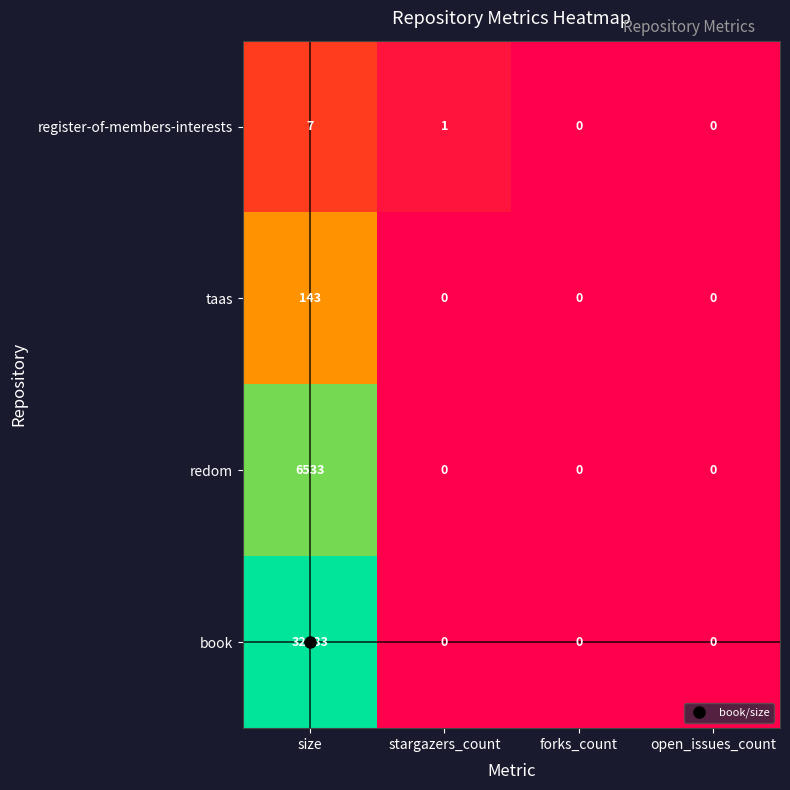

Rank the series by their maximum value, from lowest to highest.

register-of-members-interests, taas, redom, book